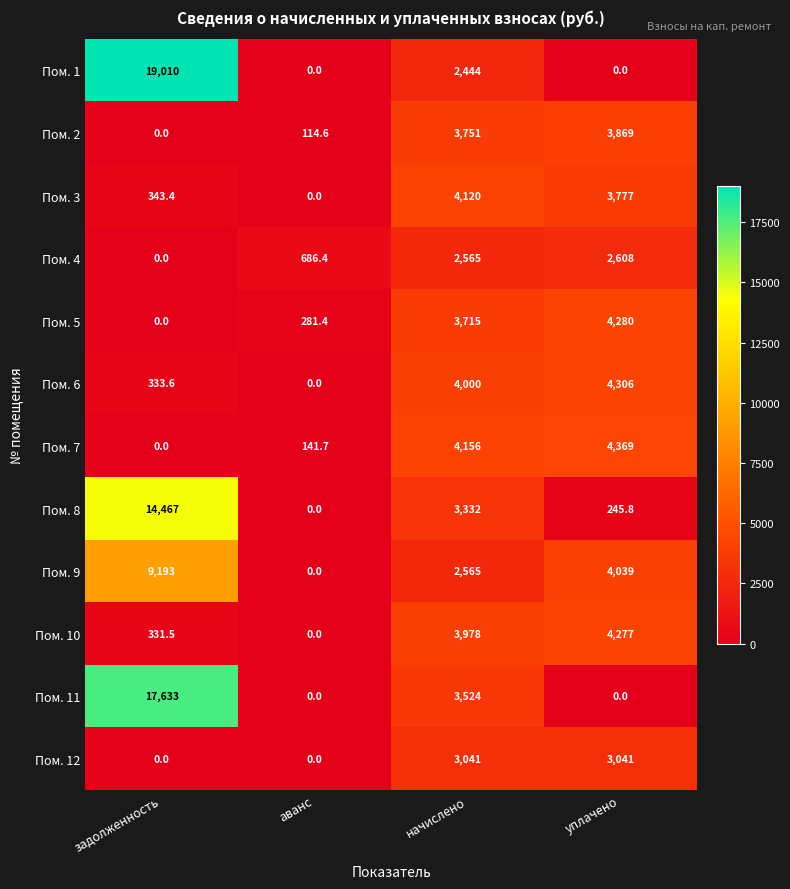

Which series changed the most between начислено and уплачено?

Пом. 11